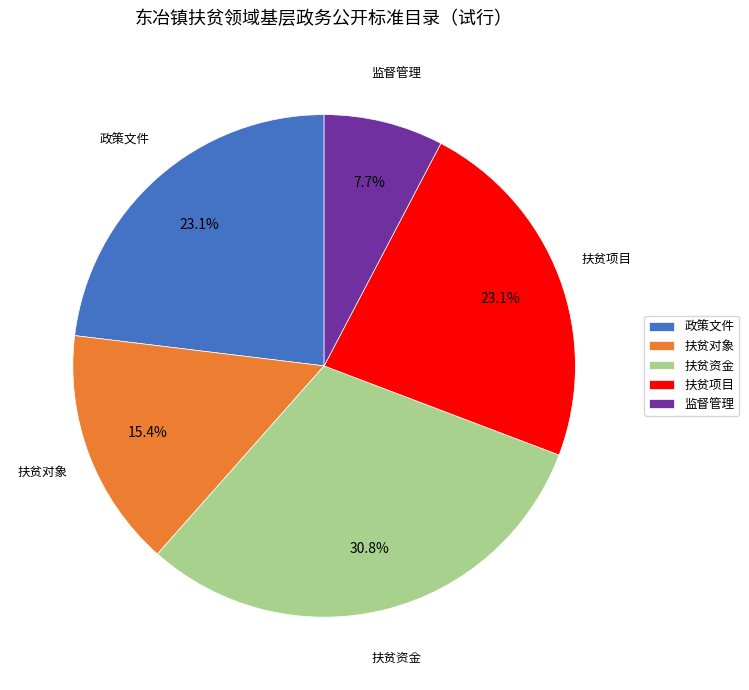

Which category has the smallest portion of the pie?

监督管理